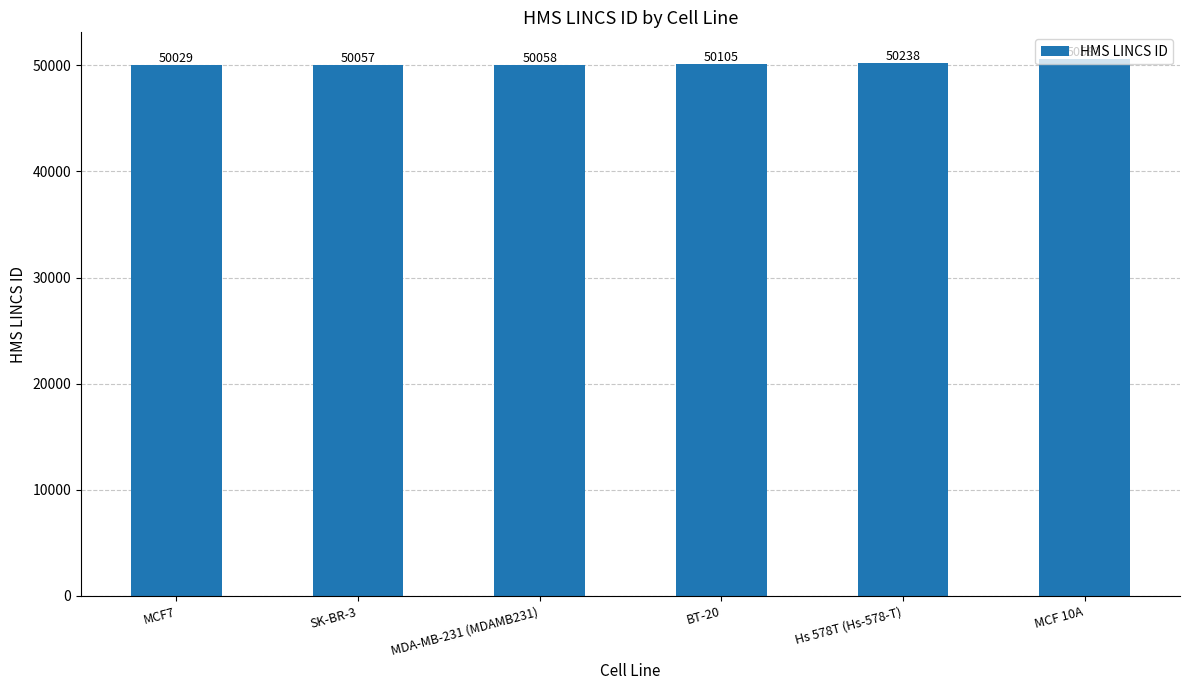

True or false: the data shows 50057 at SK-BR-3.

True